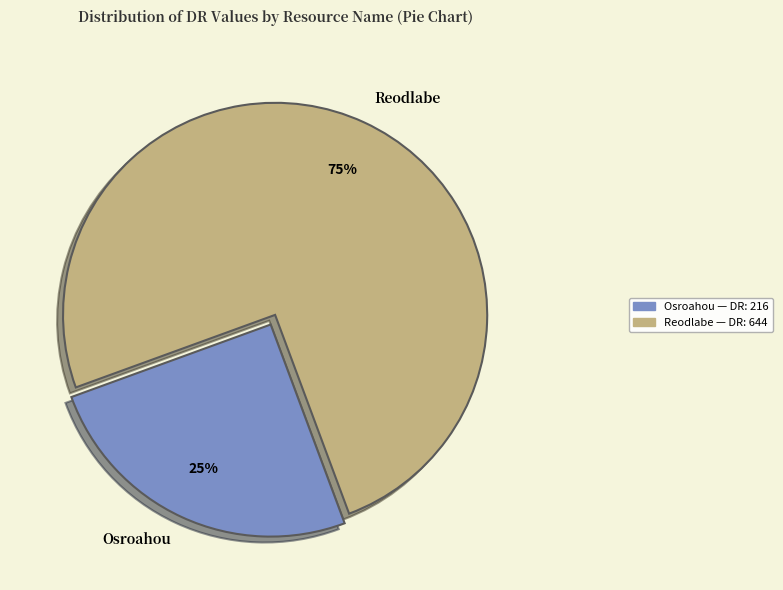

Combined, do Reodlabe and Osroahou account for over 50%?

Yes